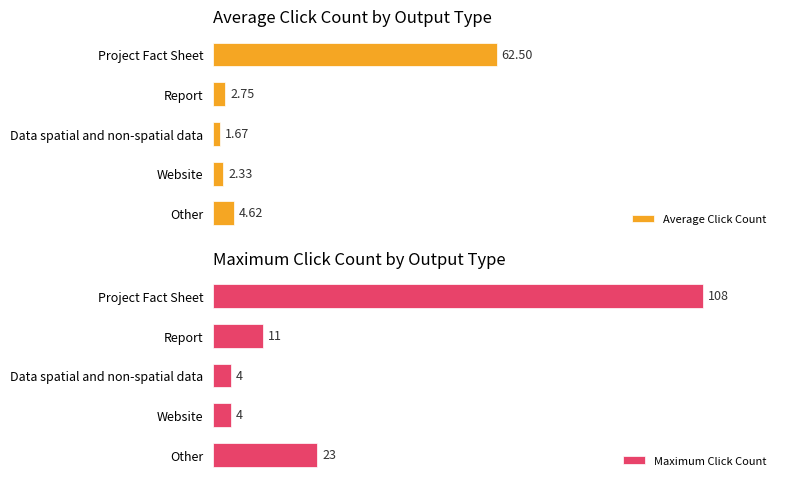

How many data points in Average Click Count are above 2?

4